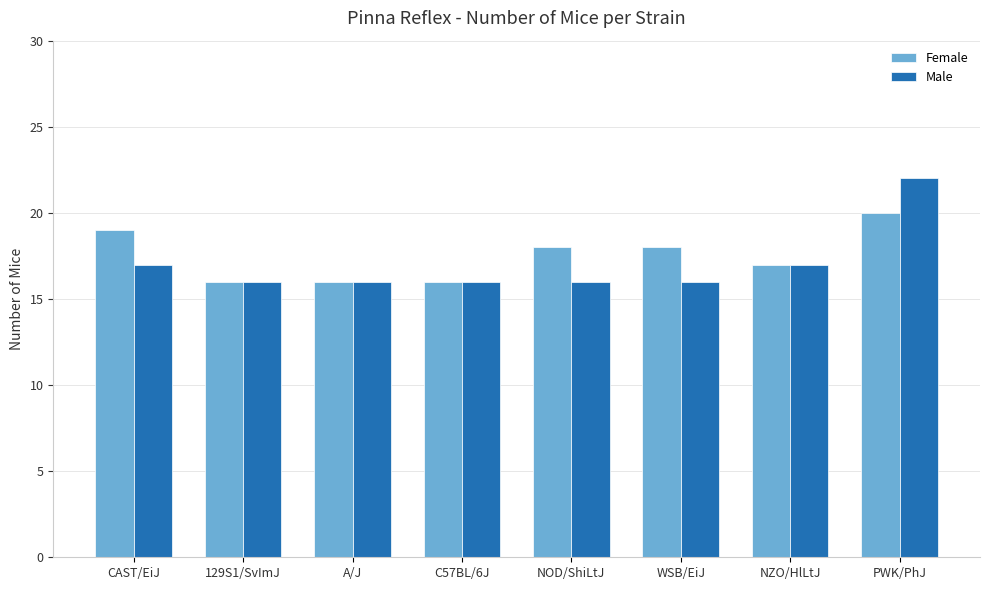

Between A/J and NOD/ShiLtJ, which series saw the biggest shift?

Female